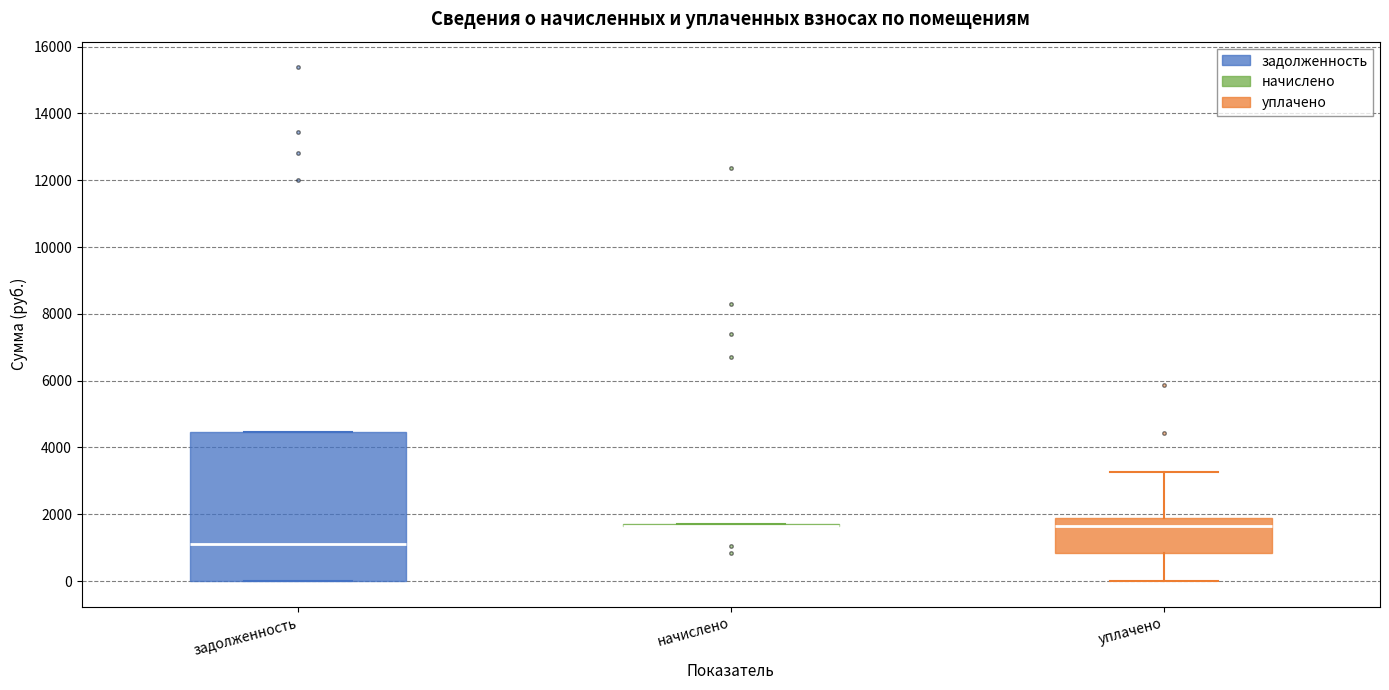

Where does the lower whisker of the box for уплачено end on the y-axis? The values are not printed on the chart, so give them approximately, as read against the axis.

0